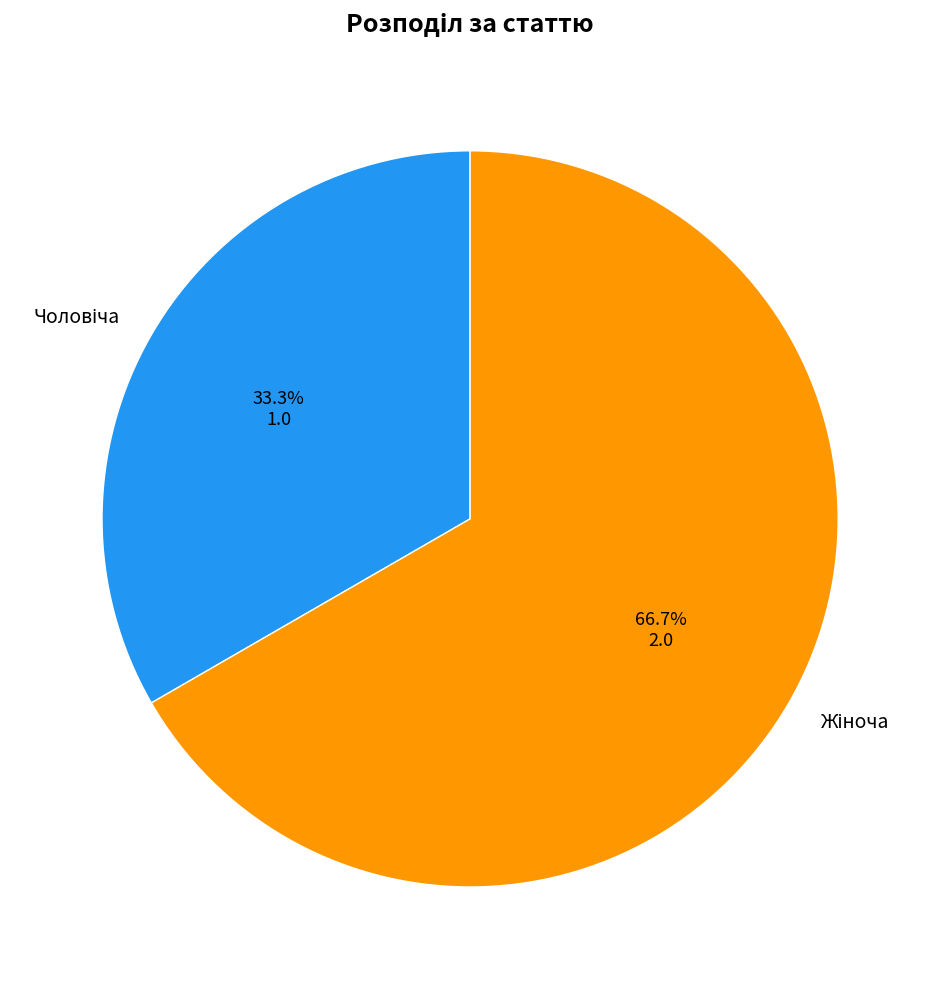

How many segments does this pie chart have?

2